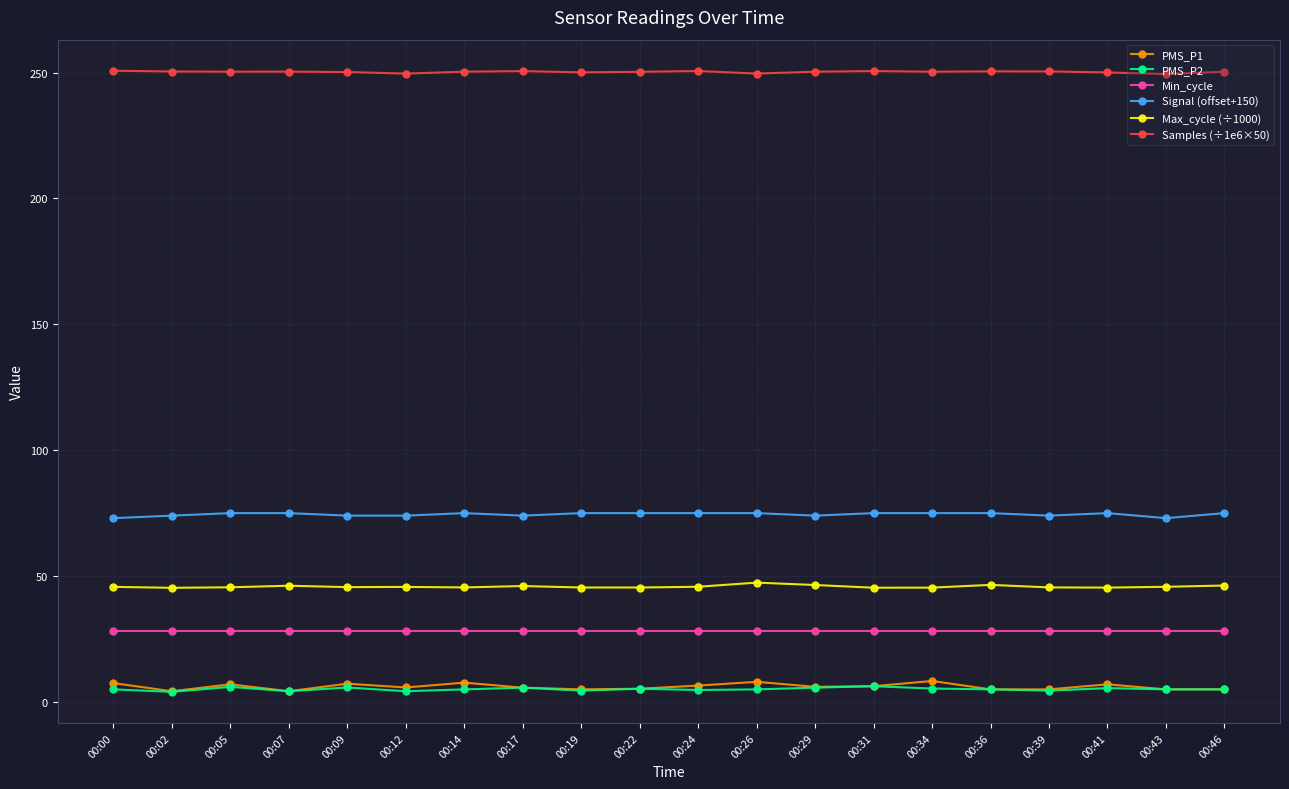

What is the total value across all series at 00:05?

411.9